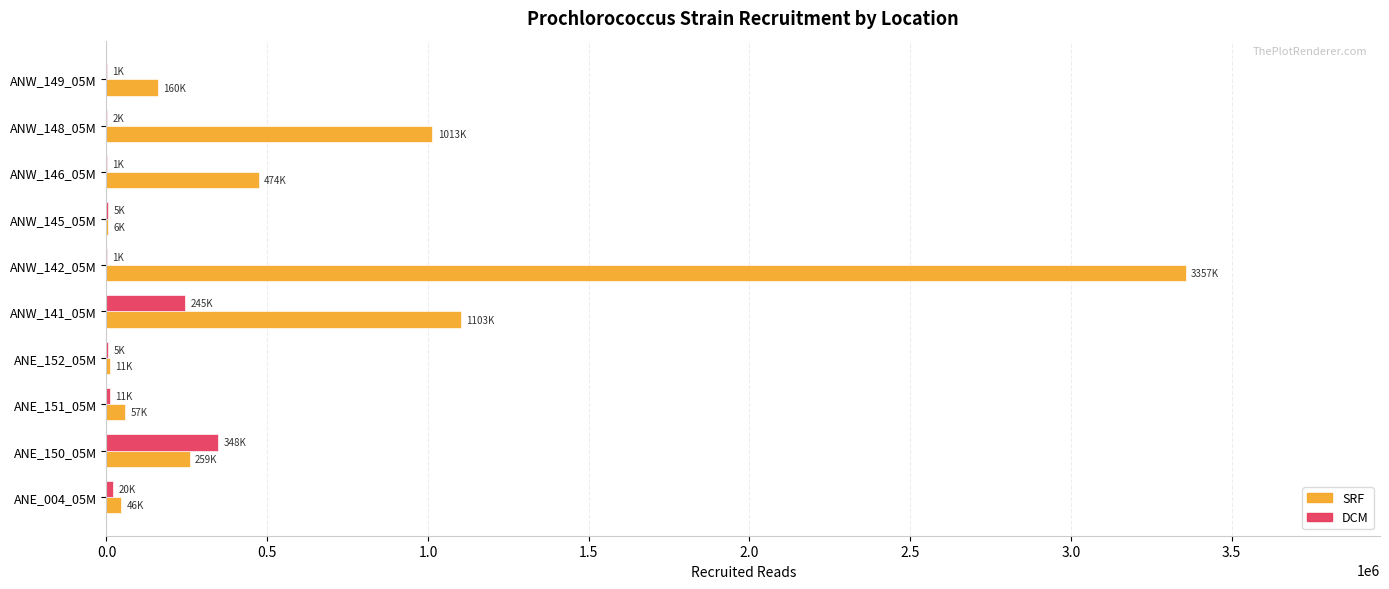

Which category has the highest value in the SRF series?

ANW_142_05M